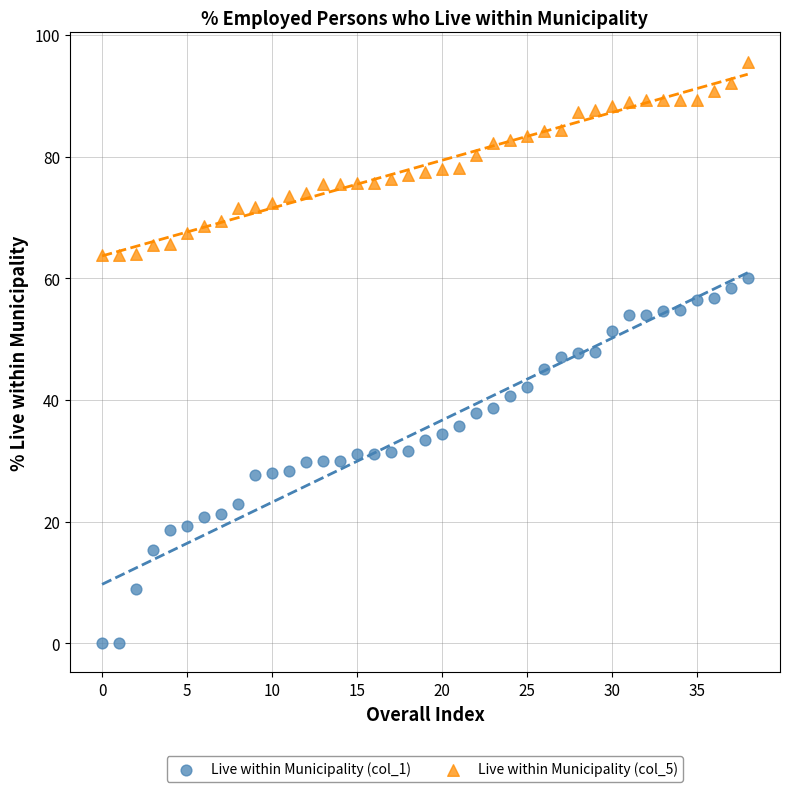

Which series reaches the minimum Y coordinate?

Live within Municipality (col_1)